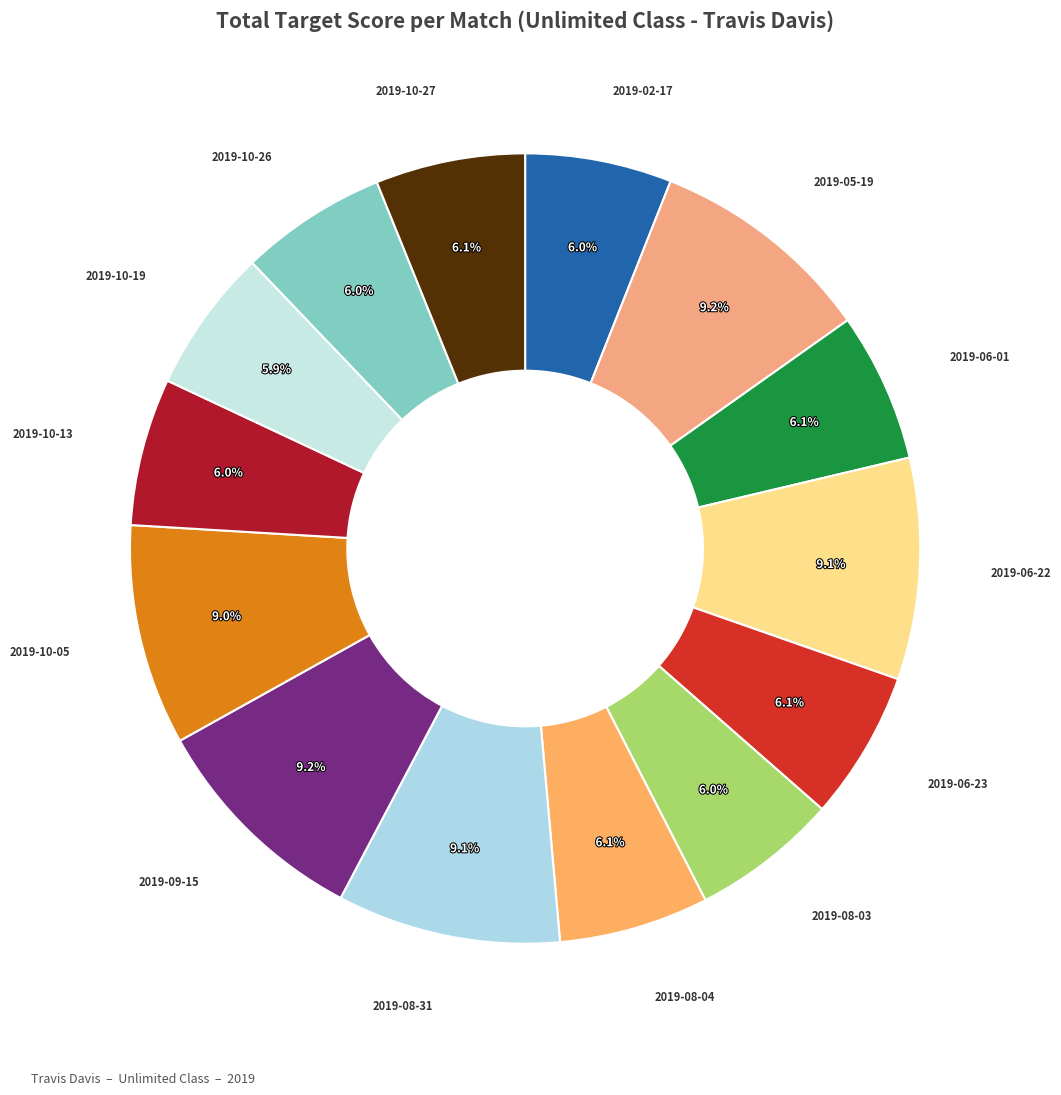

Approximately how many times larger is the value at 2019-08-03 compared to 2019-10-05?

0.7